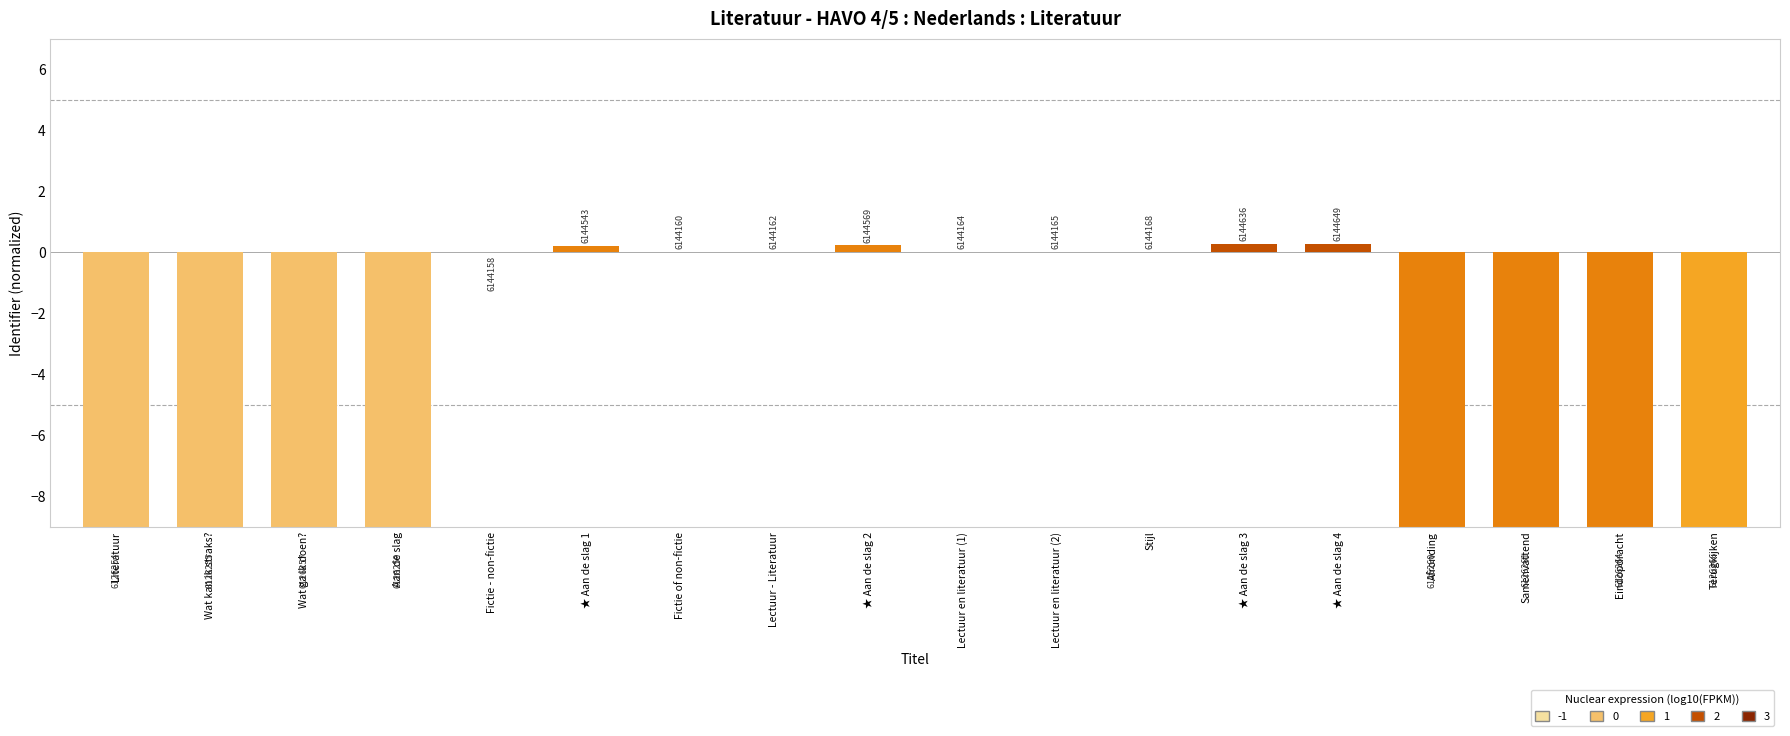

Which category has the highest value across all series?

★ Aan de slag 4